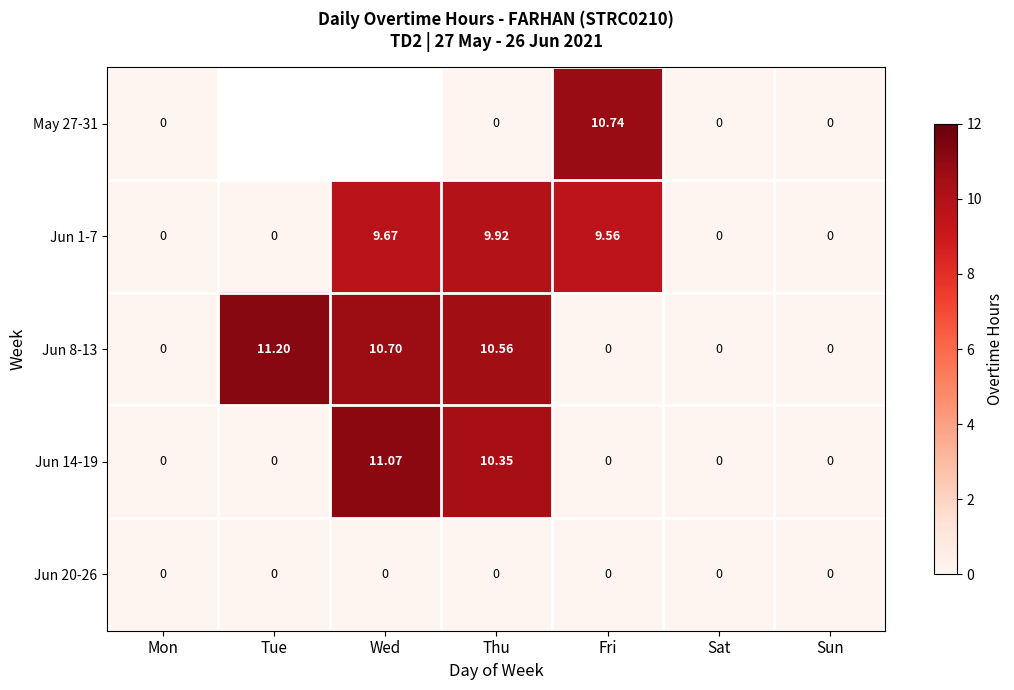

True or false: Jun 1-7 has a value of 3.0 at Tue.

False